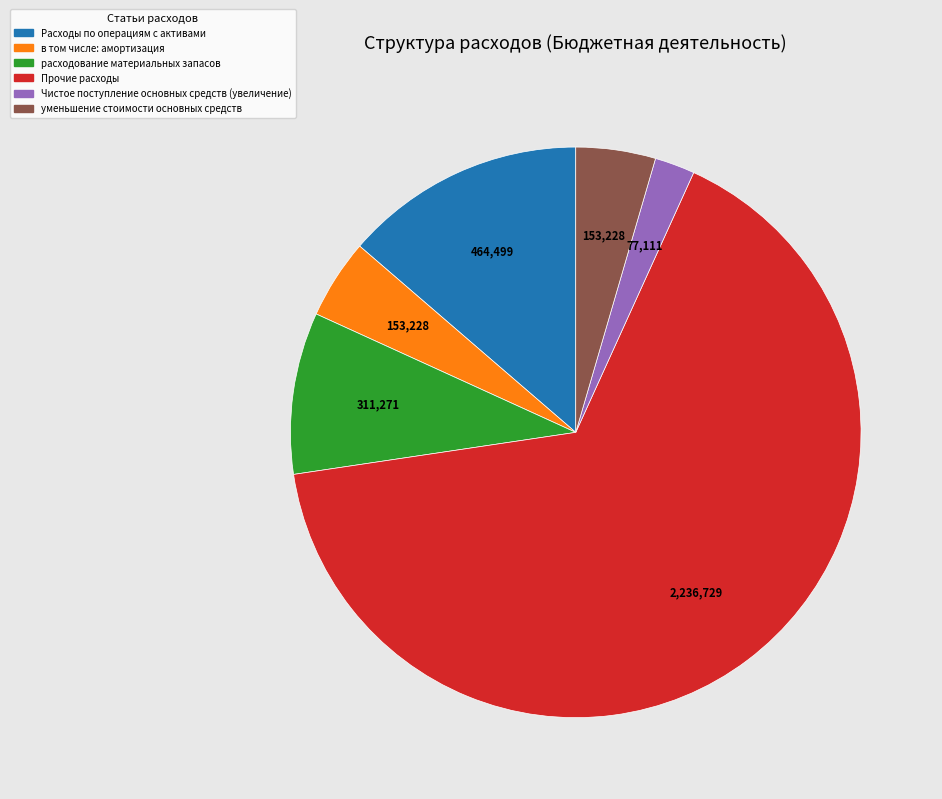

Is it true that Чистое поступление основных средств (увеличение) is 12% of the pie?

False